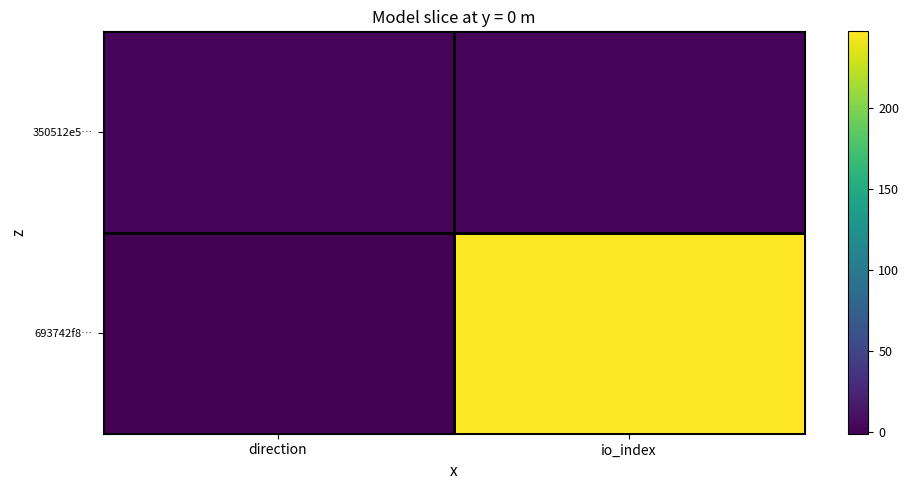

Reading left to right, transcribe all the data shown in this chart.

693742f8…: direction=-1	io_index=247
350512e5…: direction=1	io_index=1